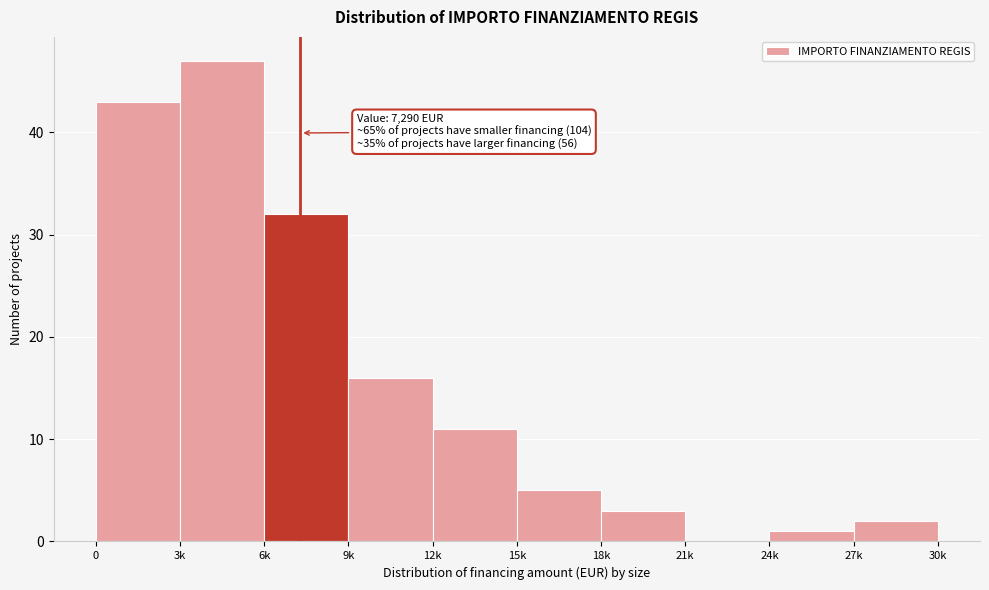

Reading left to right, what are all the values shown in this chart?

0=43	3k=47	6k=32	9k=16	12k=11	15k=5	18k=3	21k=0	24k=1	27k=2